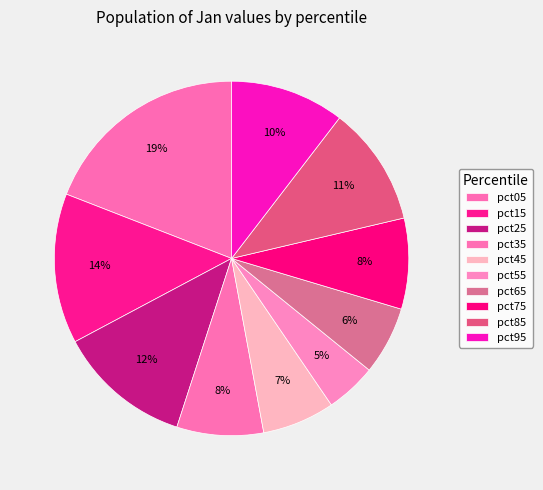

To the nearest percent, what is the average slice percentage?

10%